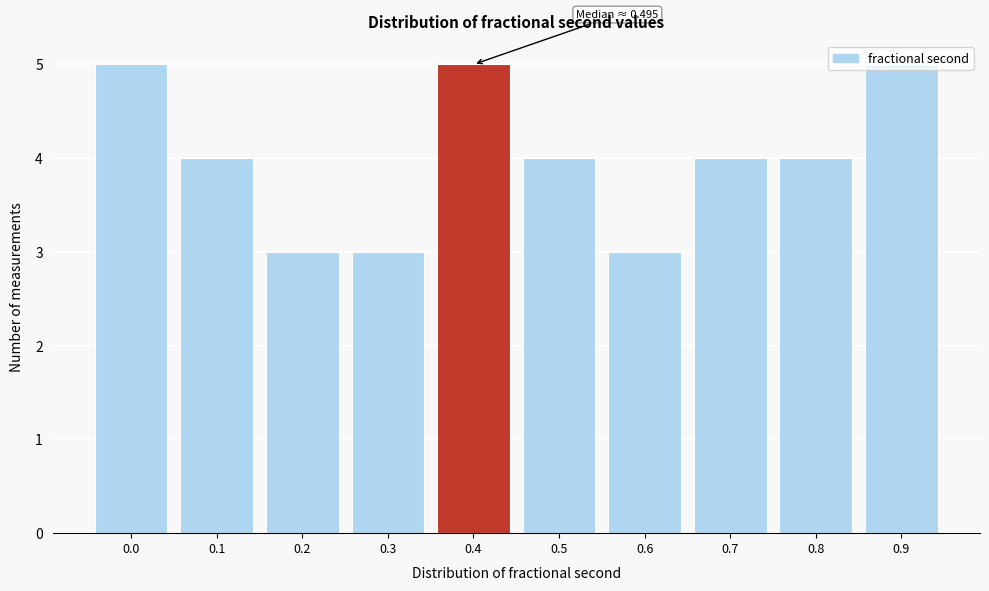

Between 0.6 and 0.4, which is larger?

0.4